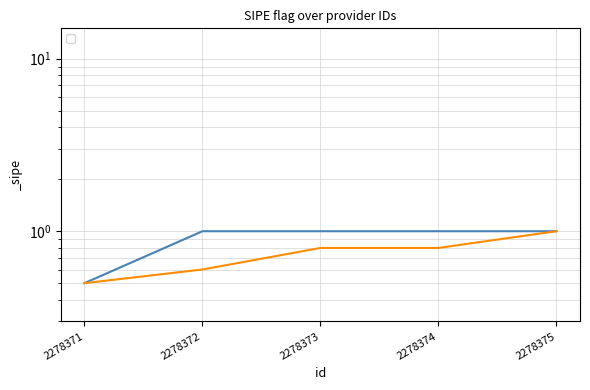

Is it true that the value at 2278372 is 1.0?

True